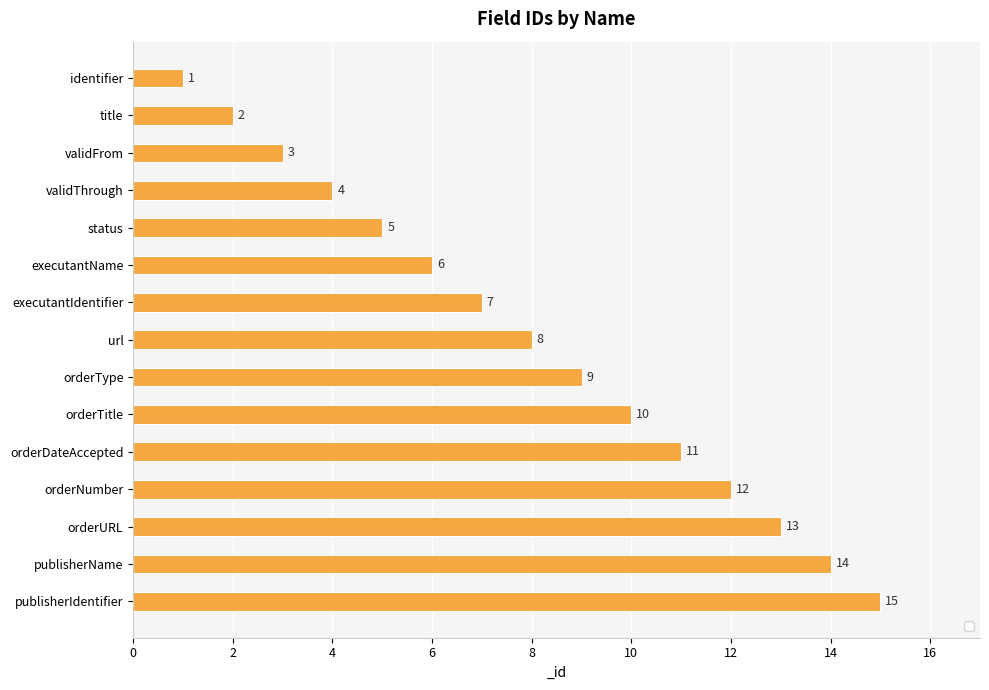

Rank the categories by value from highest to lowest.

publisherIdentifier, publisherName, orderURL, orderNumber, orderDateAccepted, orderTitle, orderType, url, executantIdentifier, executantName, status, validThrough, validFrom, title, identifier